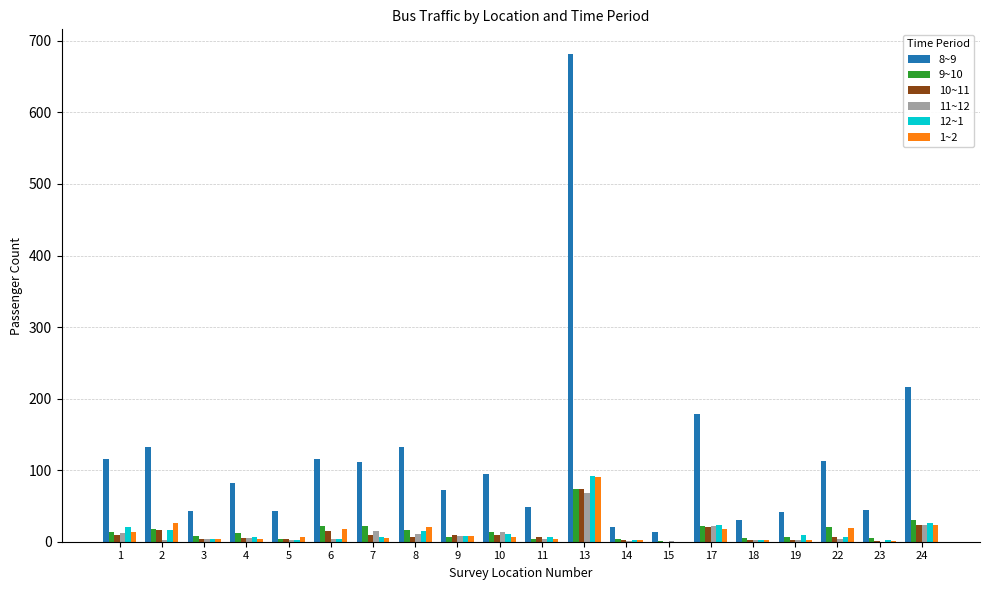

What are all the series names shown in the legend?

8~9, 9~10, 10~11, 11~12, 12~1, 1~2